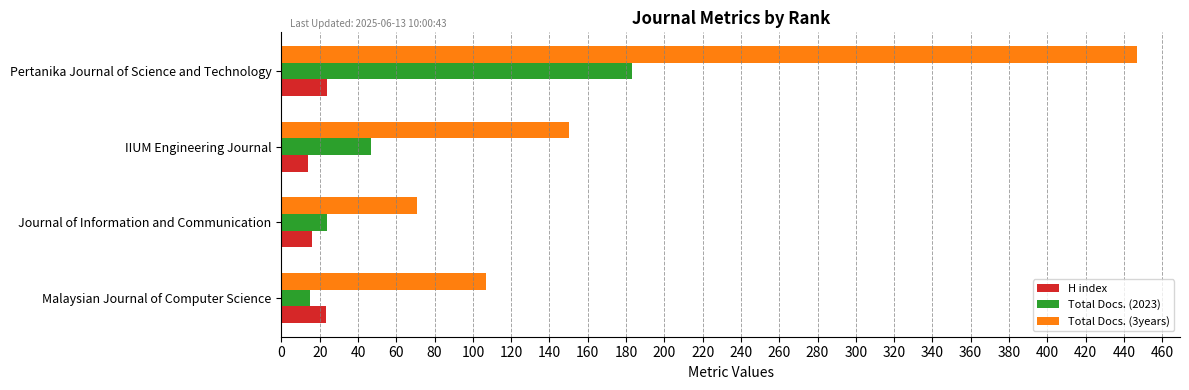

True or false: Total Docs. (2023) has a value of 24 at IIUM Engineering Journal.

False